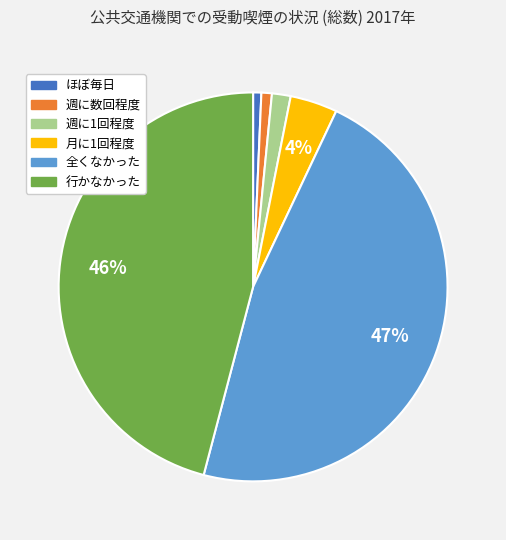

Is it true that 全くなかった is 40% of the pie?

False